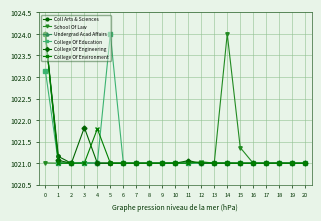

Is it true that Undergrad Acad Affairs equals 1021.0 at 4?

True